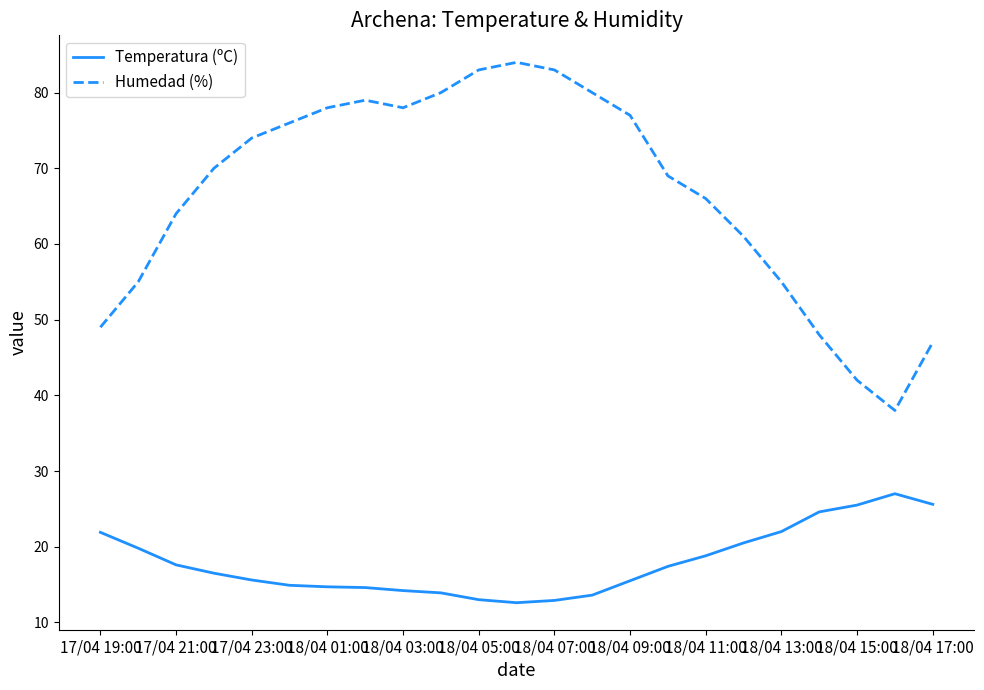

True or false: Temperatura (ºC) and Humedad (%) intersect in this chart.

False